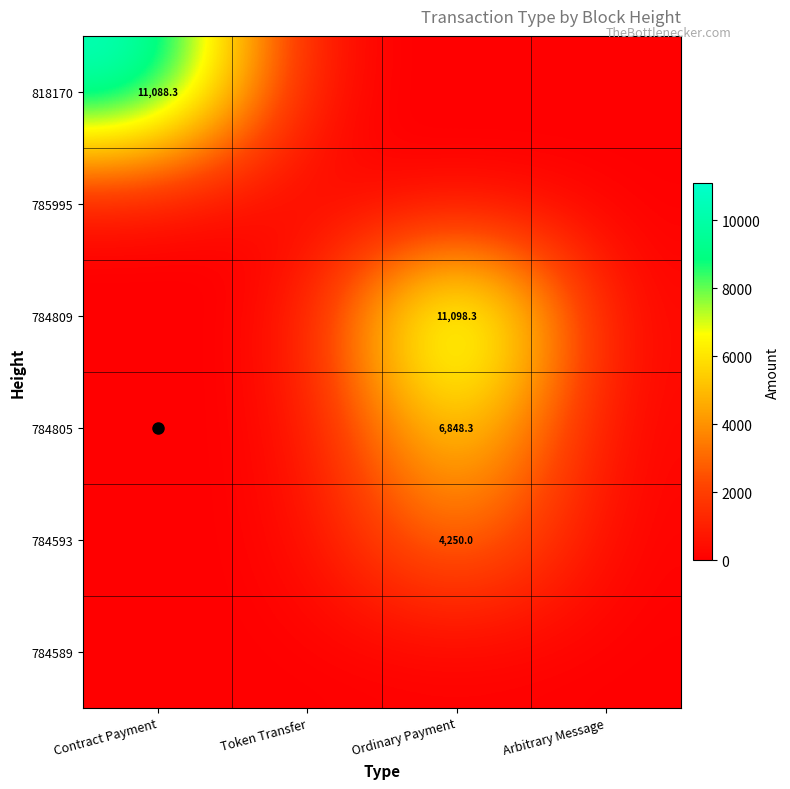

The value of 784809 at Ordinary Payment is 11098.3. True or false?

True